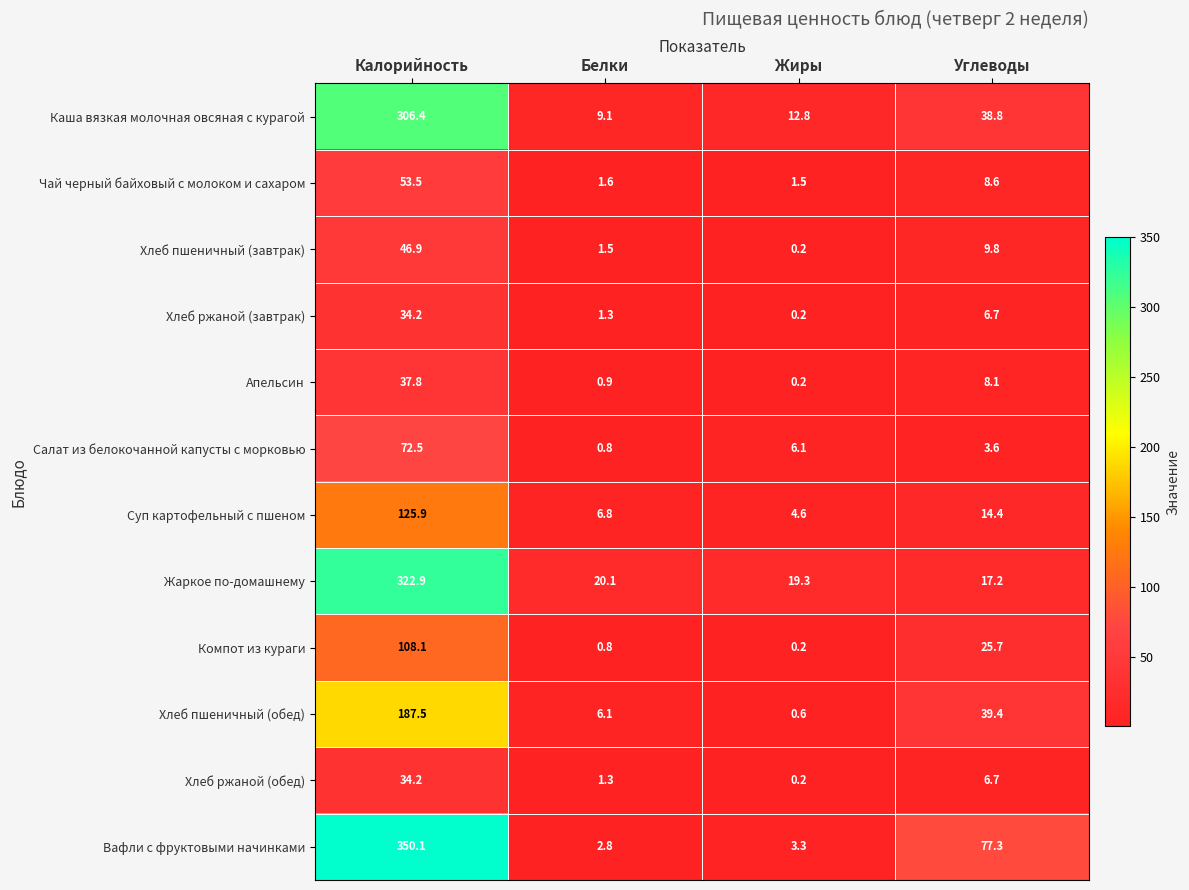

The Чай черный байховый с молоком и сахаром series shows 2.3 at Жиры. True or false?

False